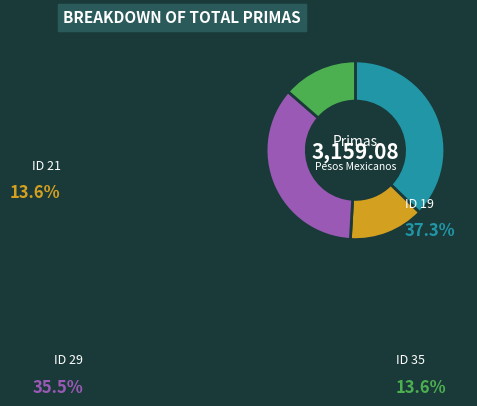

Is there a majority slice in this chart?

No